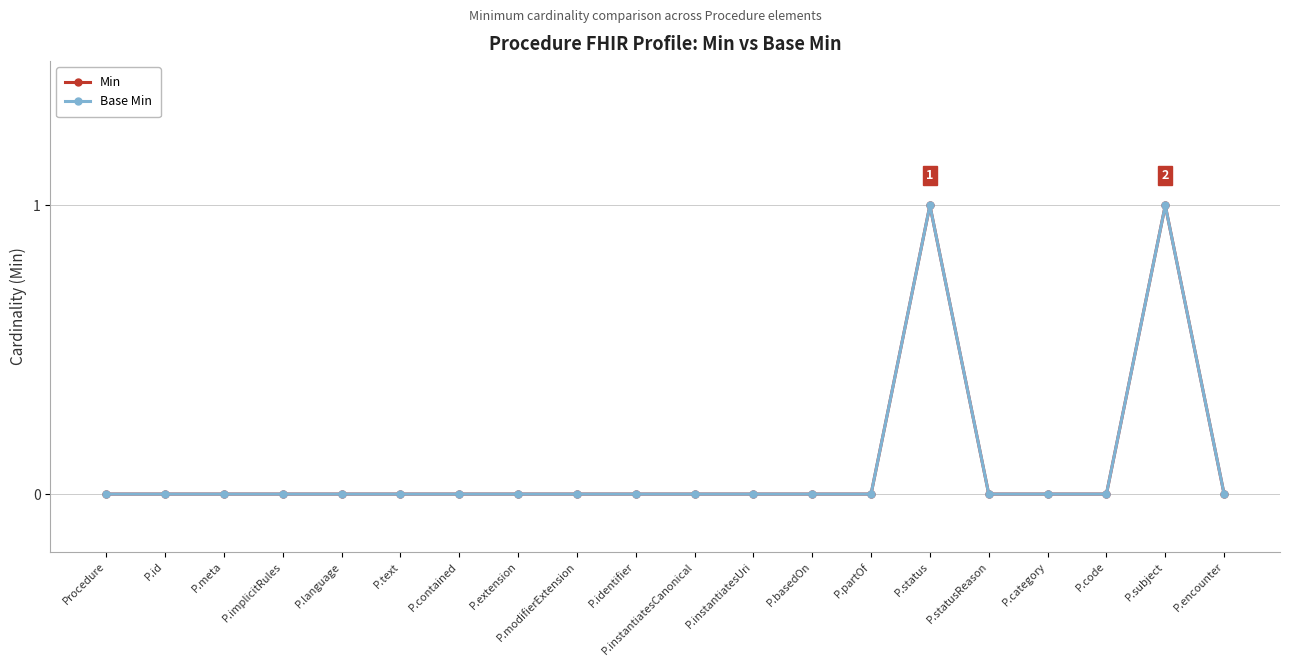

How many Base Min values are between 0 and 1?

20